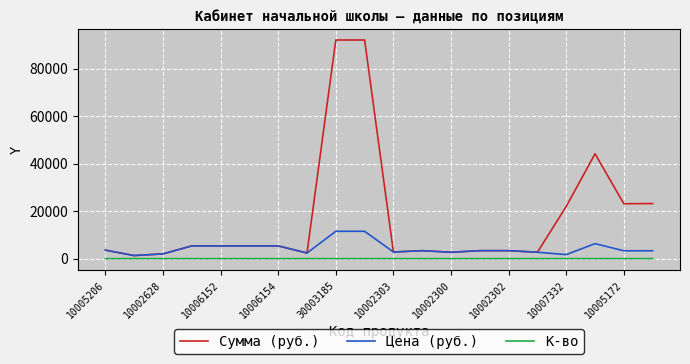

Which series has the largest total across all categories?

Сумма (руб.)